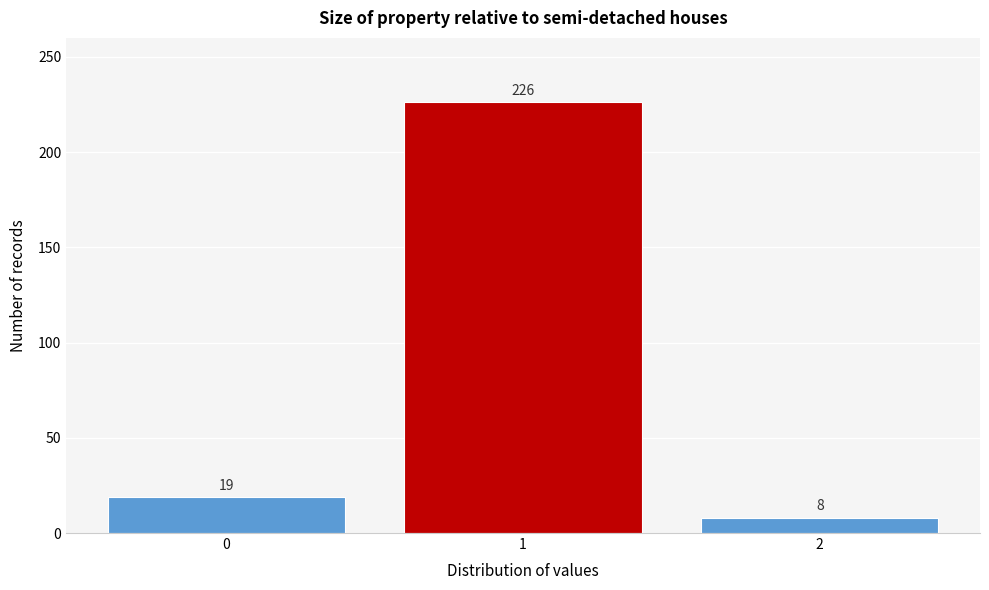

Reading left to right, extract all data points from this chart.

0=19	1=226	2=8